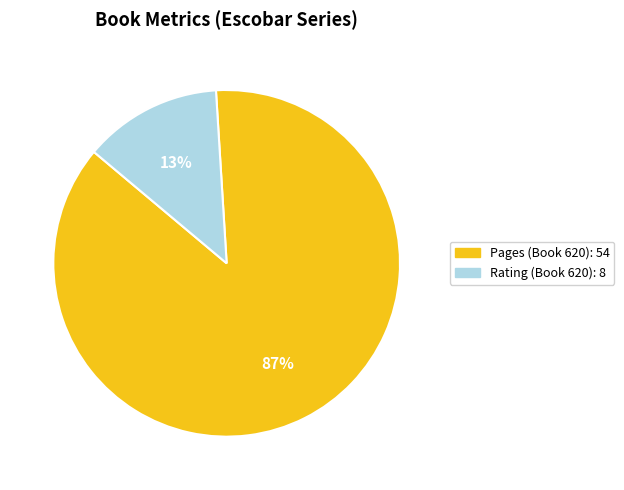

Count the number of slices in the pie.

2